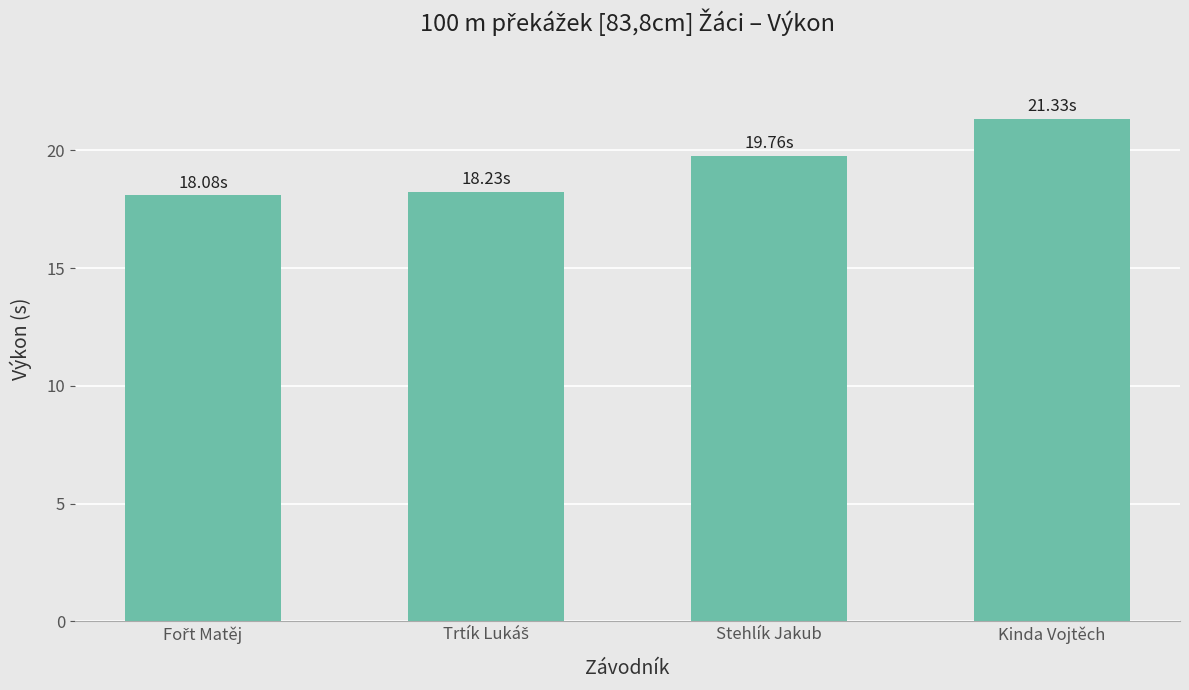

What is the sum of all values?

77.4